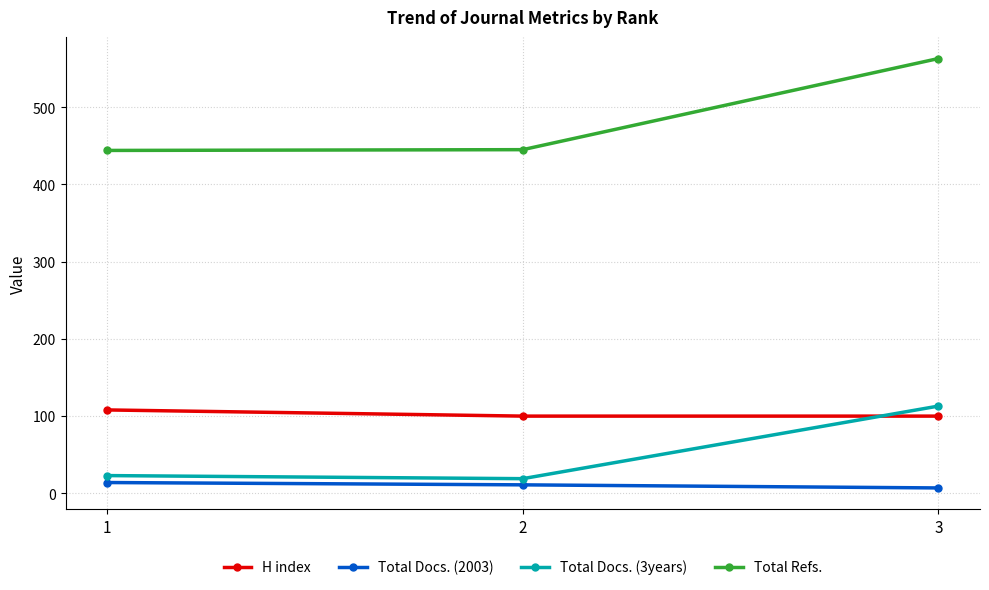

List the series in order of their peak value, lowest first.

Total Docs. (2003), H index, Total Docs. (3years), Total Refs.